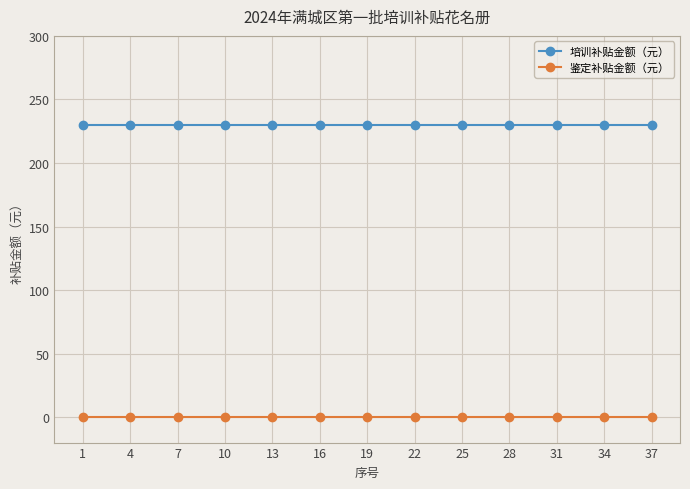

True or false: 培训补贴金额（元） has a value of 230 at 4.

True